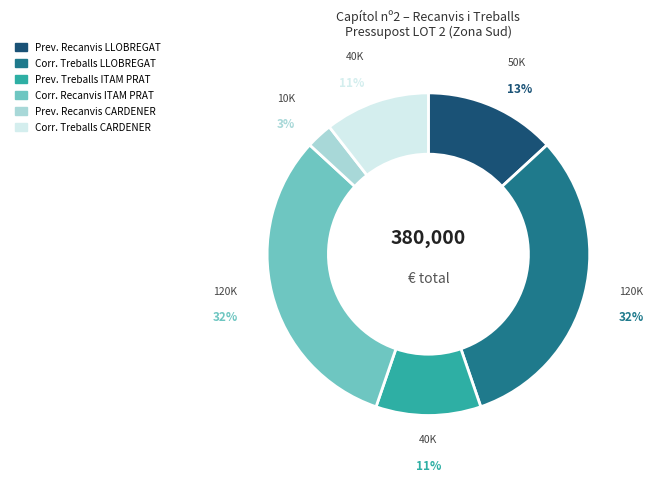

Is there any slice that represents more than half of the pie?

No